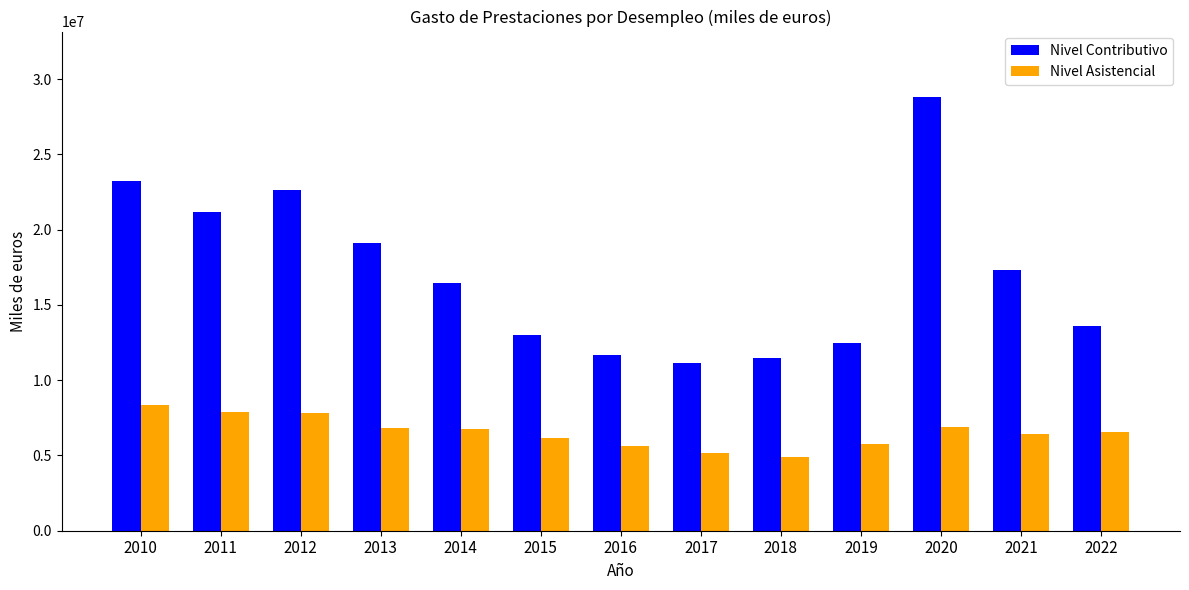

Is the value of Nivel Asistencial at 2018 greater than the value of Nivel Contributivo at 2013?

No